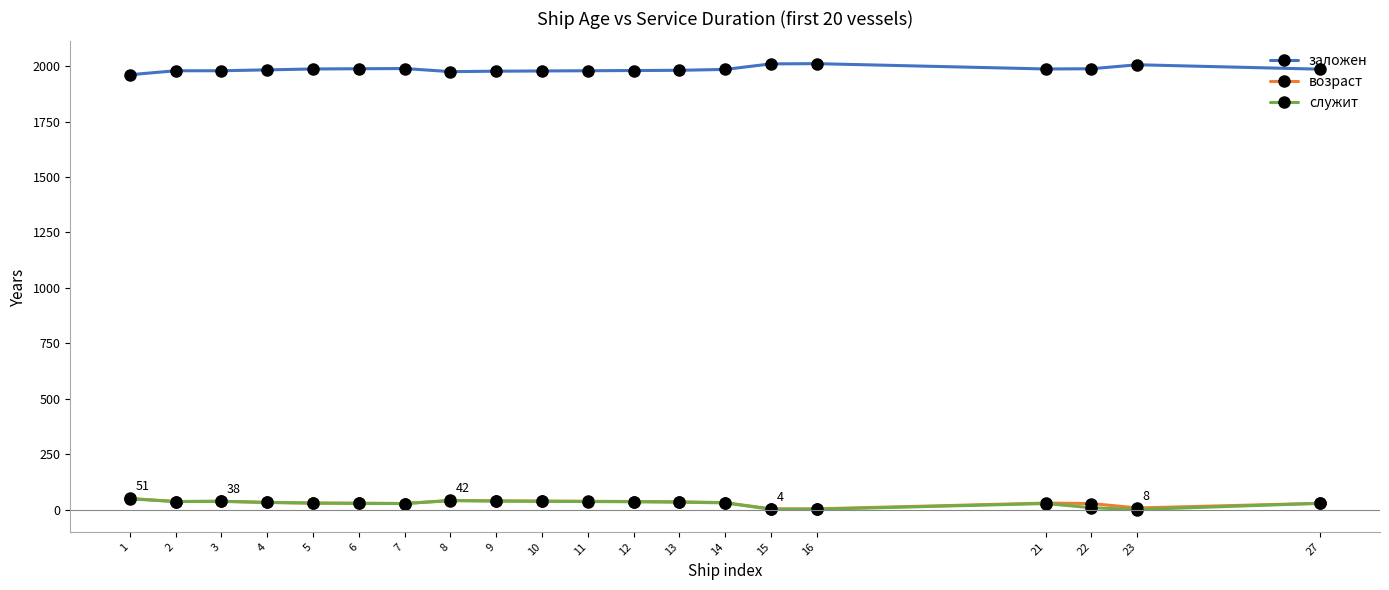

True or false: служит and заложен intersect in this chart.

False